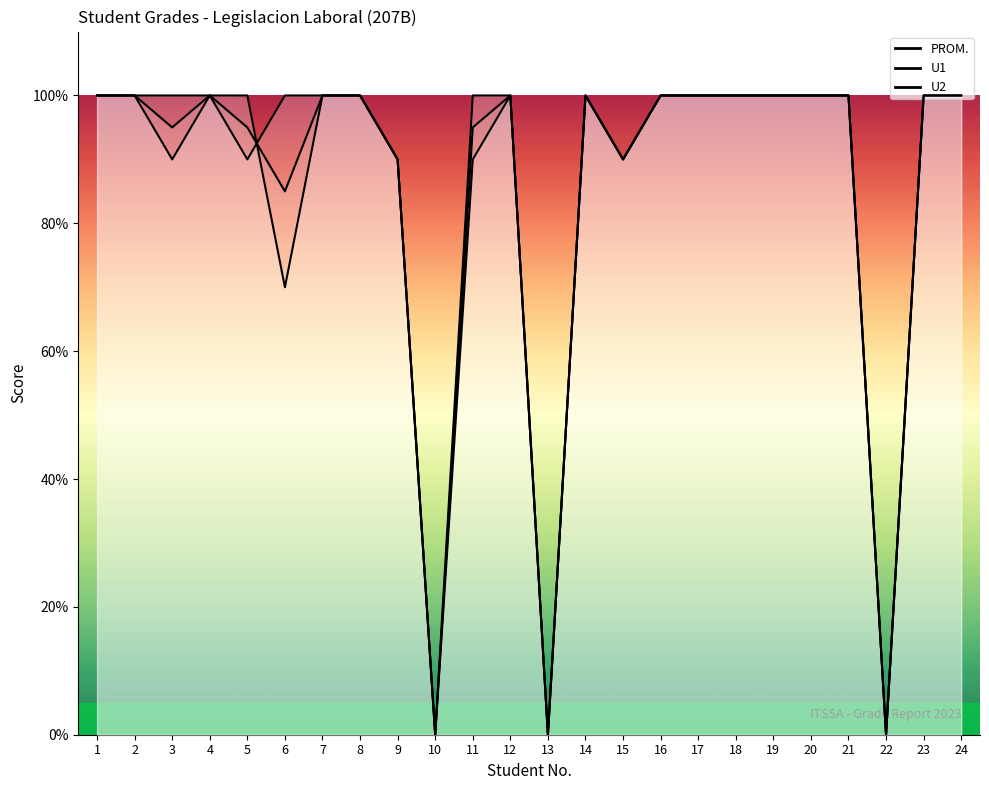

What is the difference between the U1 values at 15 and 12?

10